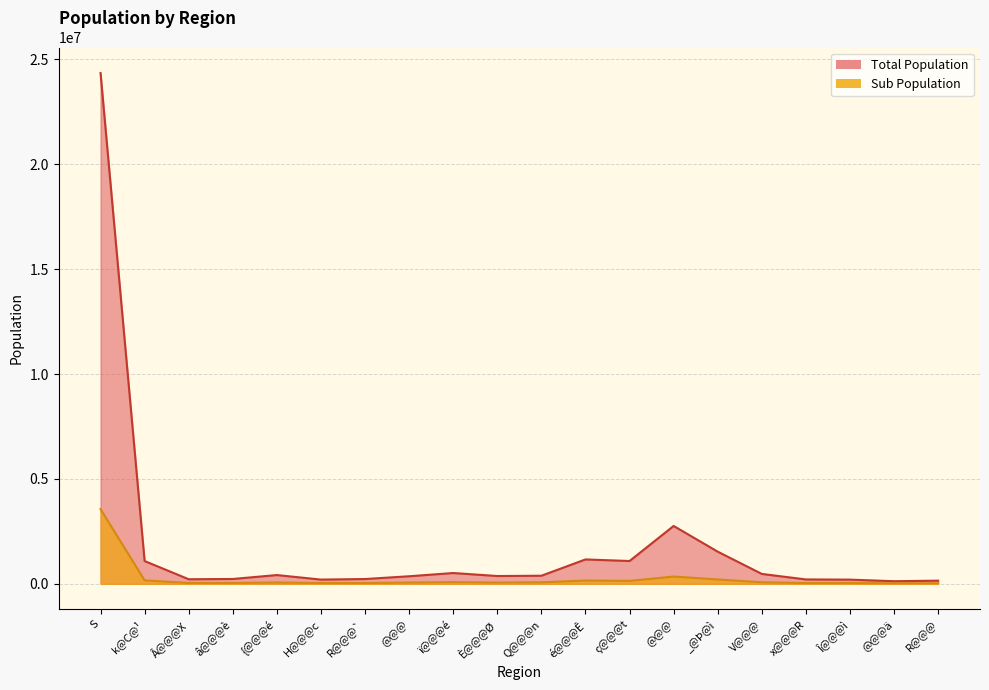

Which series has the largest total across all categories?

Total Population